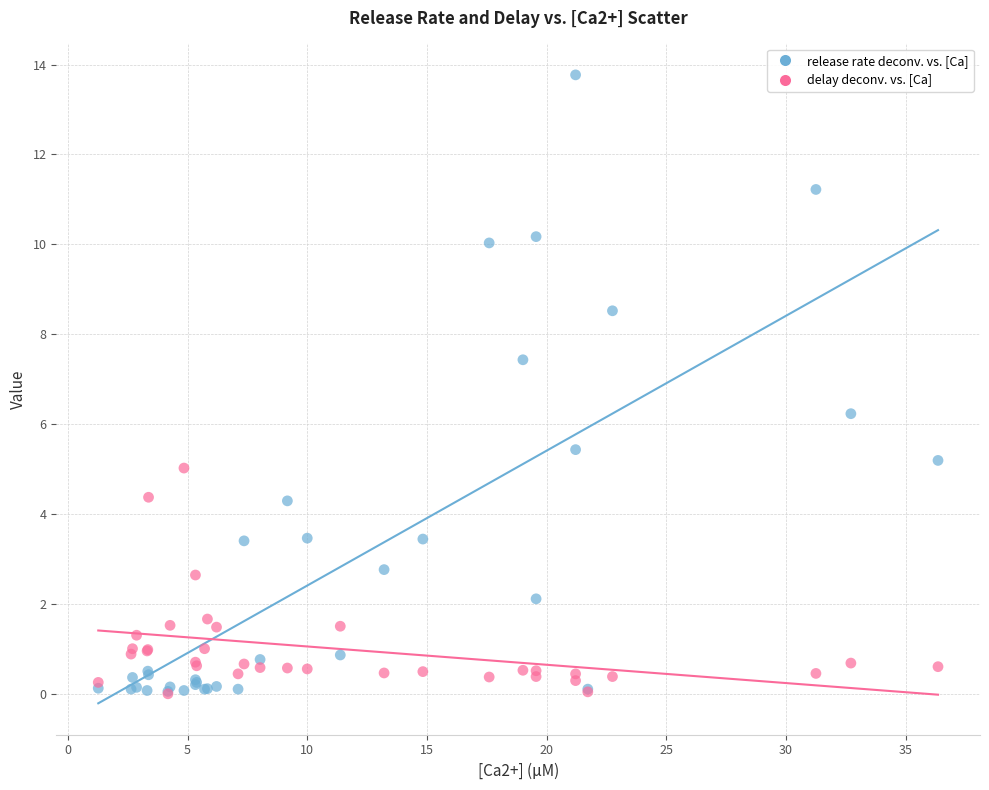

In the release rate deconv. vs. [Ca] series, what Y value is closest to 6?

6.2